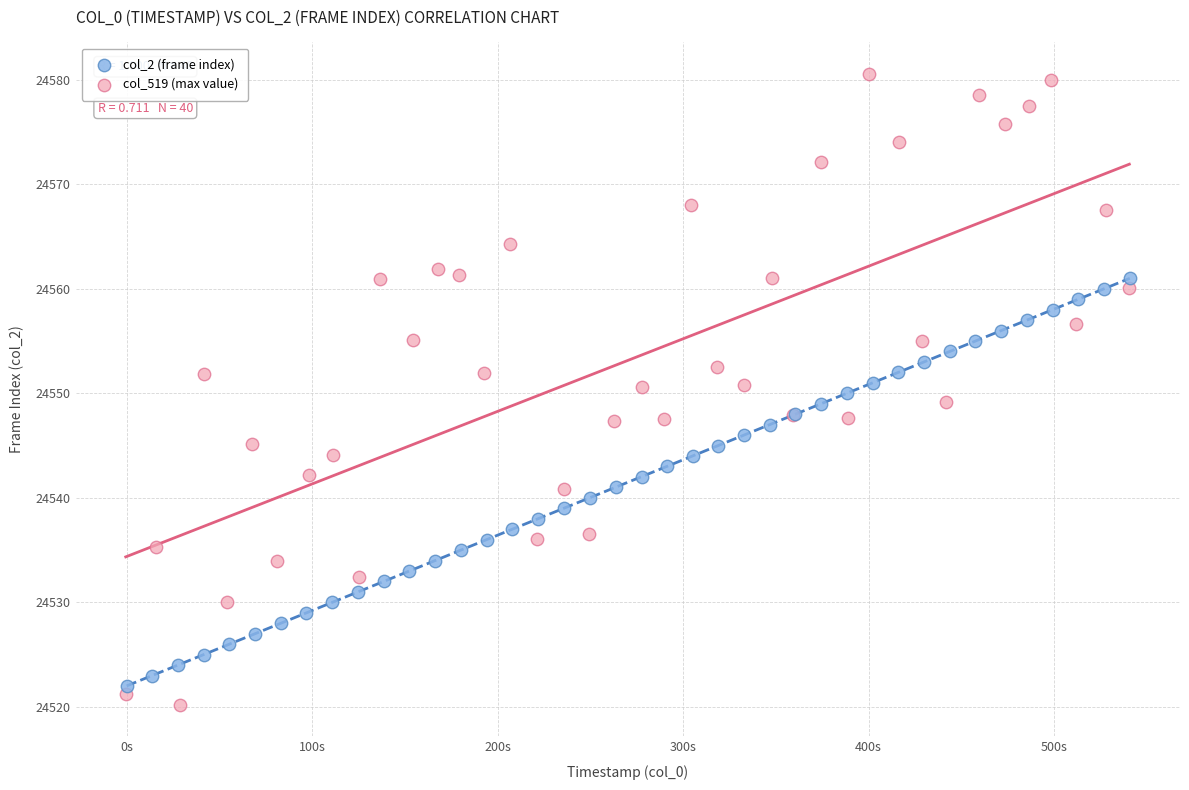

What are all the series names shown in the legend?

col_2 (frame index), col_519 (max value)